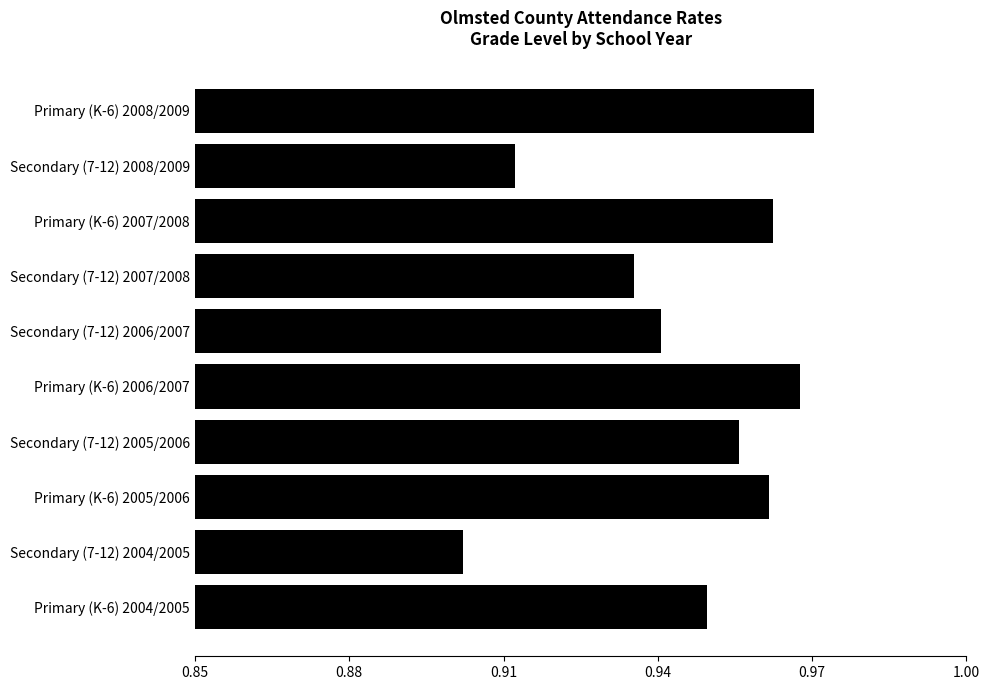

Which category has the lowest value across all series?

Secondary (7-12) 2004/2005